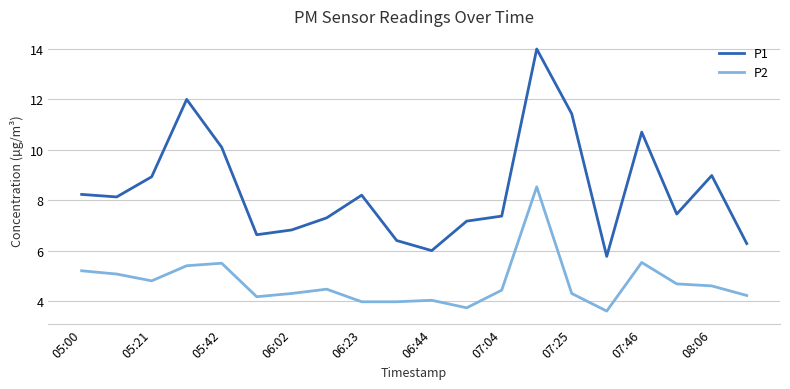

Which series has the largest range (max minus min)?

P1